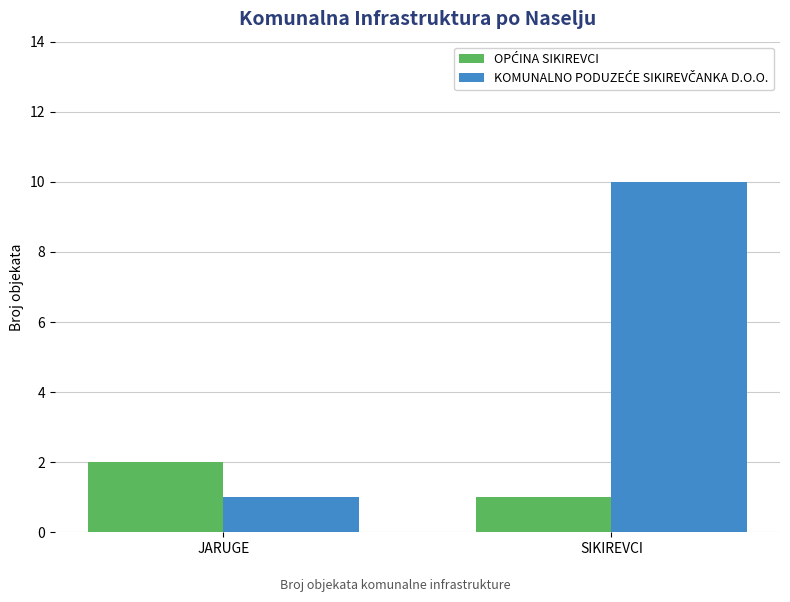

What is the spread (max minus min) of values at SIKIREVCI?

9